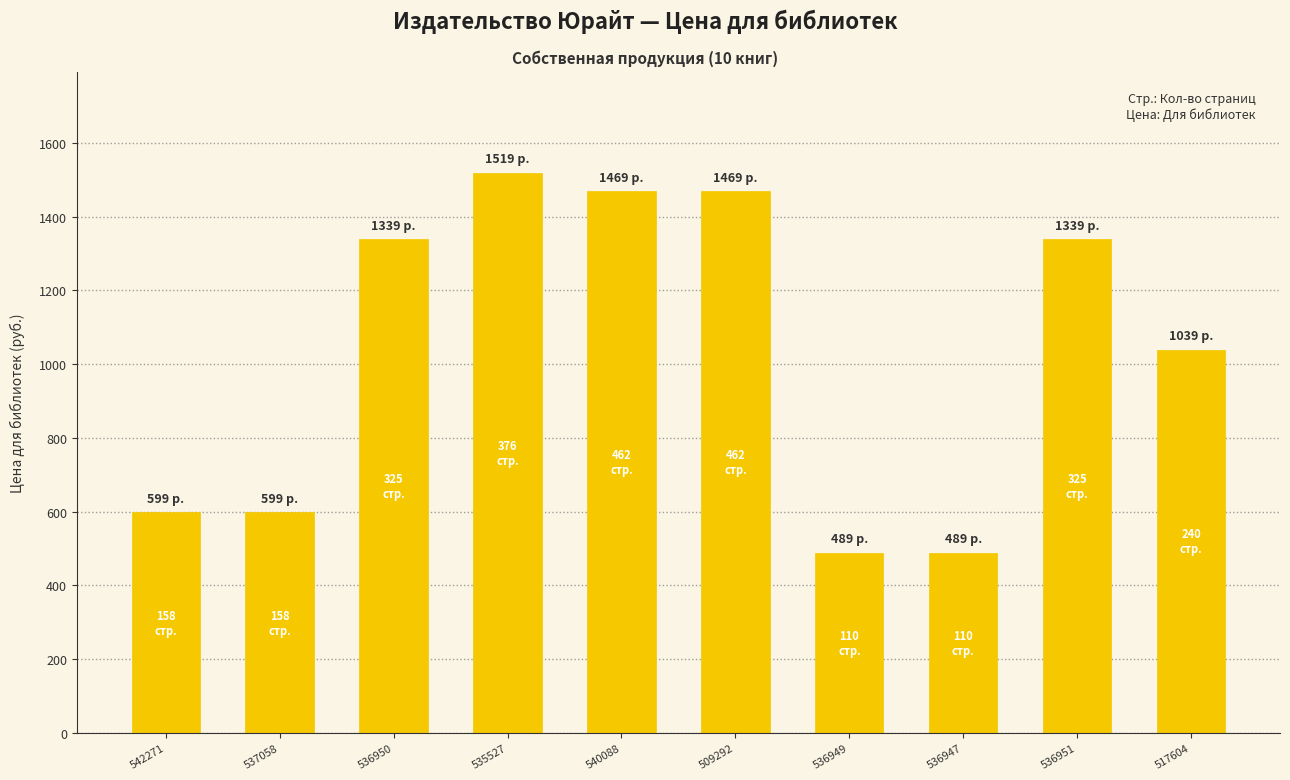

What is the difference between the maximum and minimum values?

1030